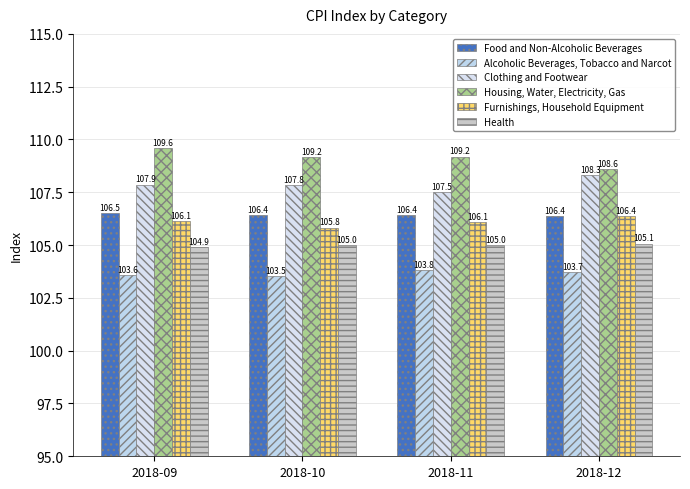

Which series changed the most between 2018-10 and 2018-12?

Furnishings, Household Equipment